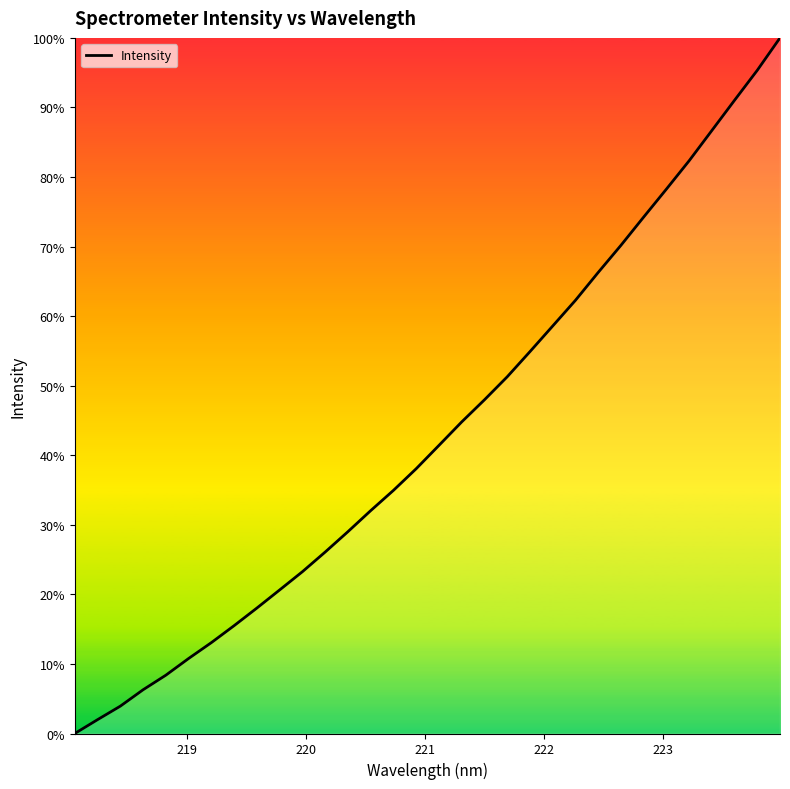

Does the chart have visible grid lines?

No